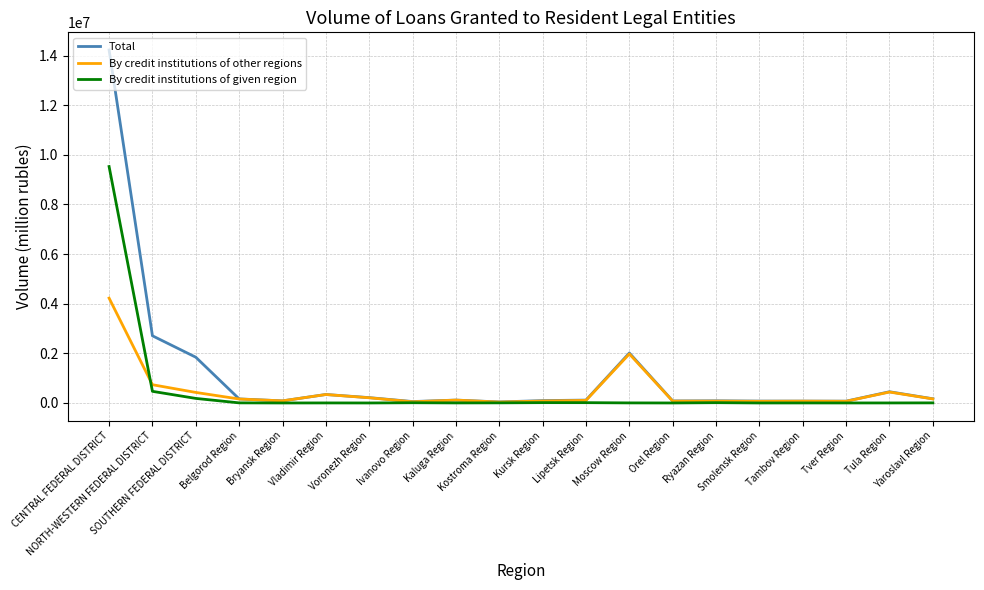

How many distinct data groups are displayed?

3